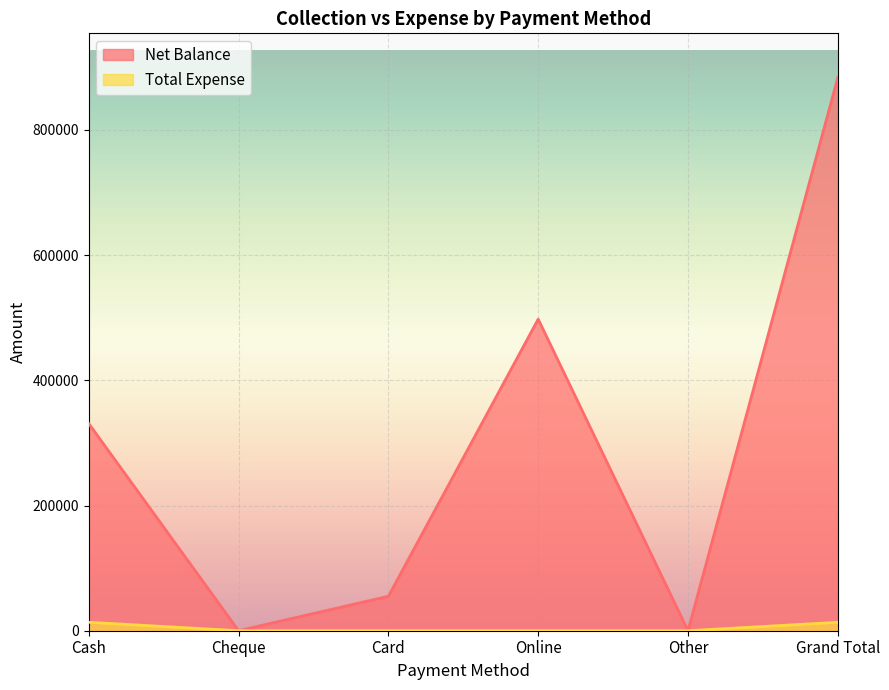

In Net Balance, how many points are lower than both neighbors (excluding endpoints)?

2